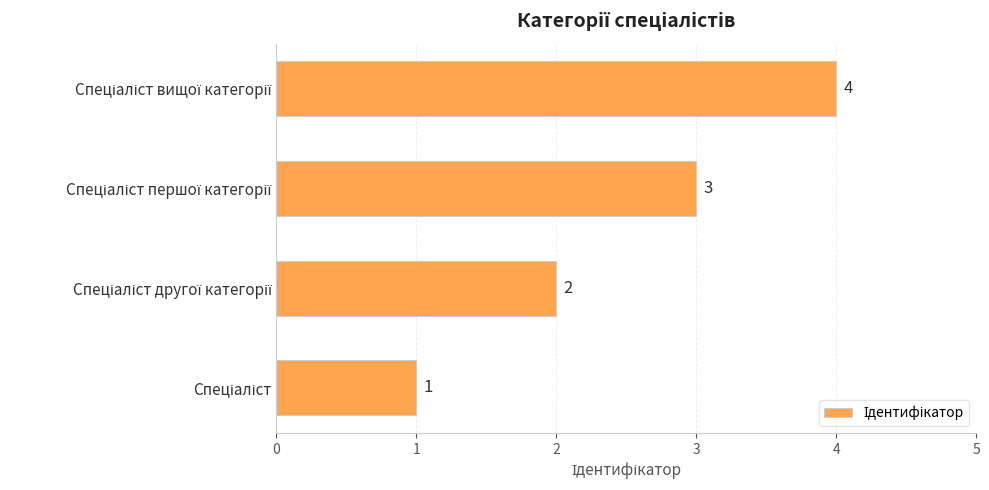

What is the maximum value shown in the chart?

4